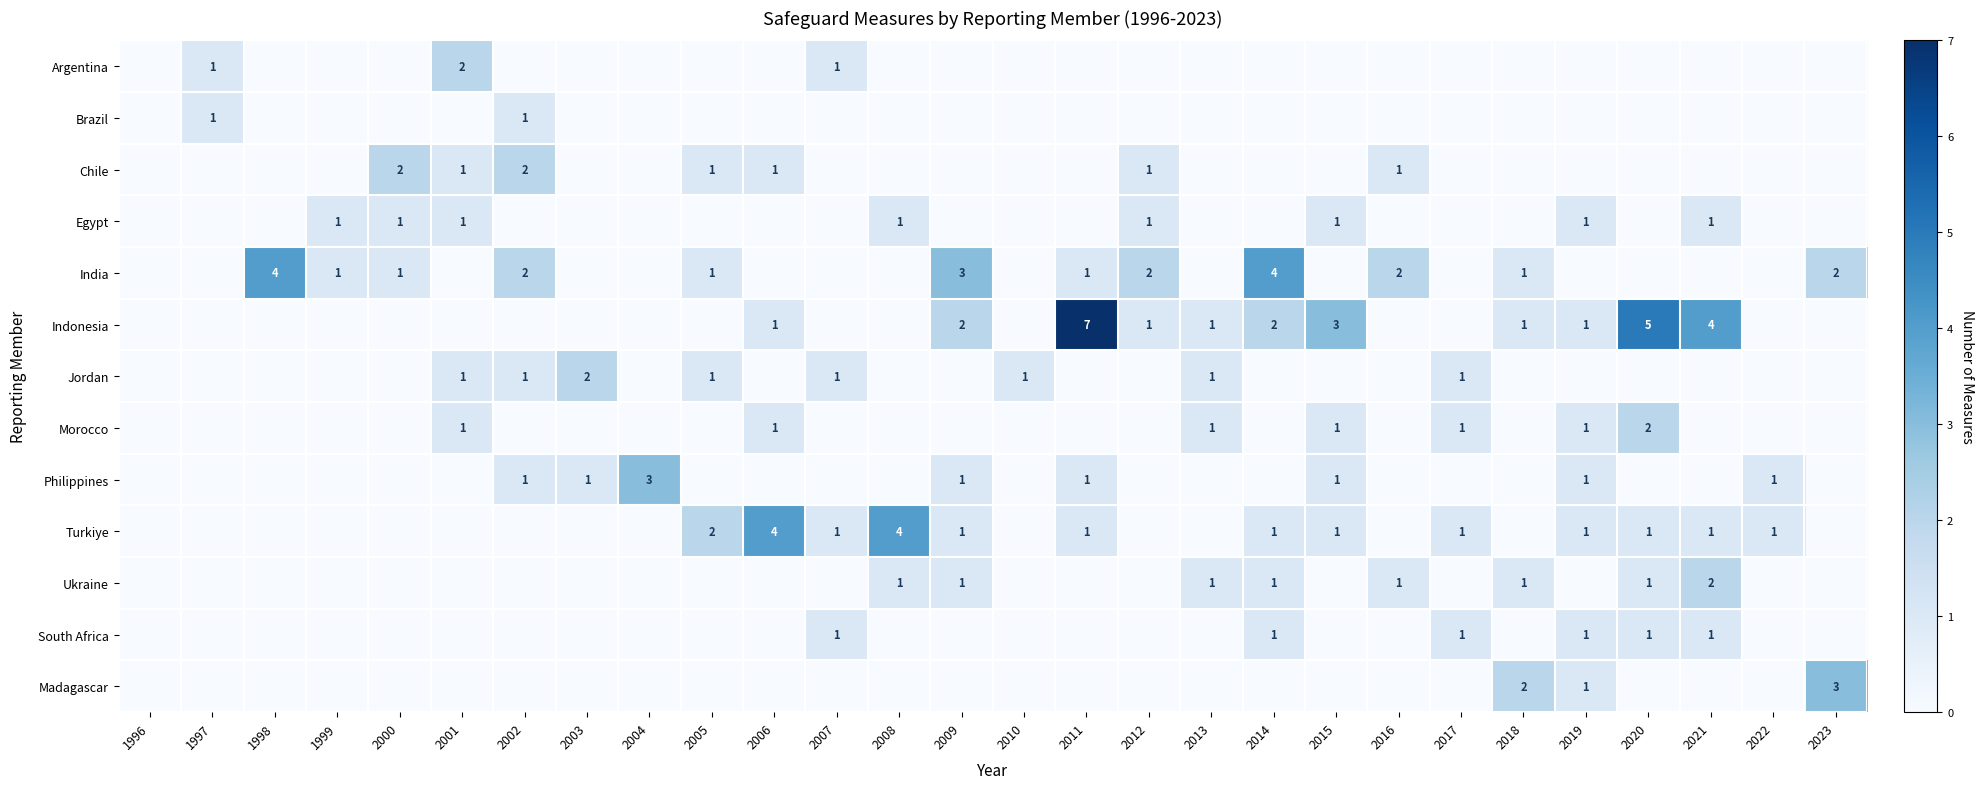

True or false: Indonesia has a value of 2 at 2013.

False